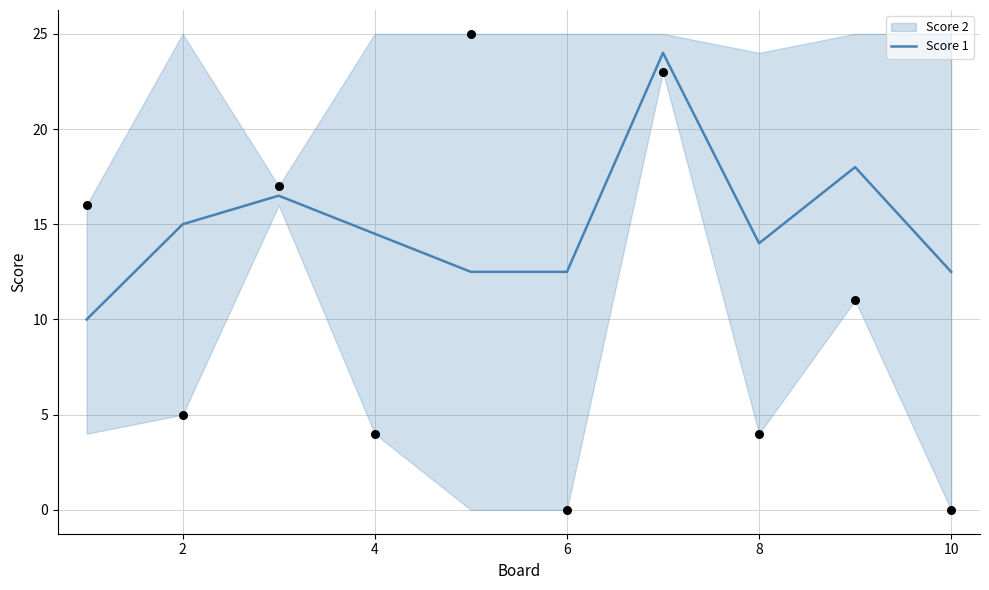

True or false: Score 1 has a value of 25.0 at 2.

False